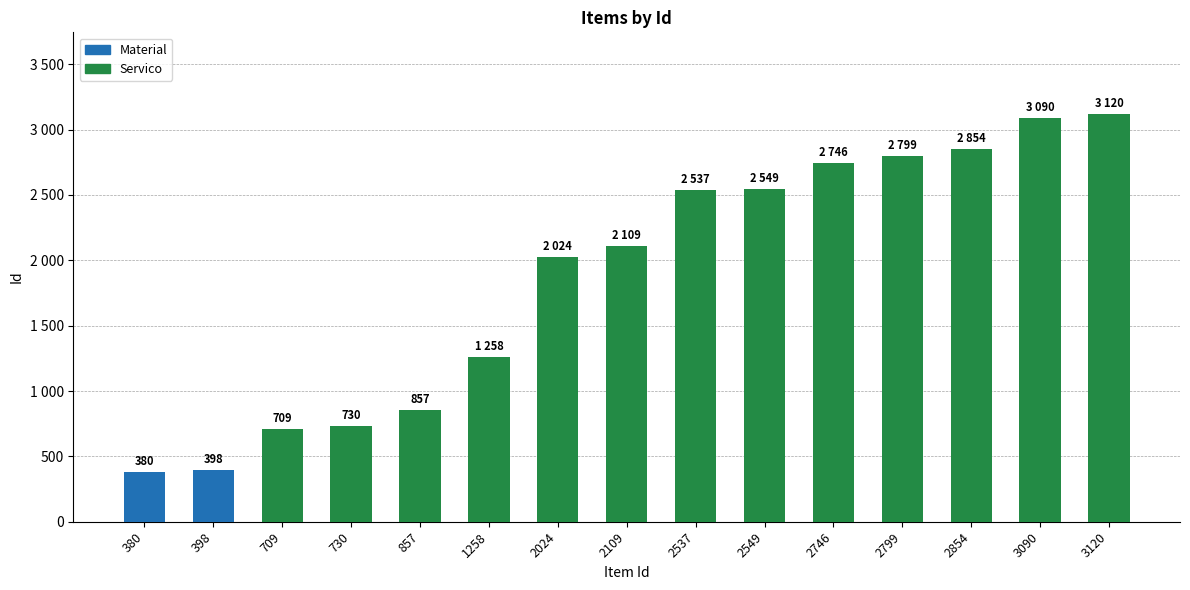

What is the value of the 3rd bar from the left?

709